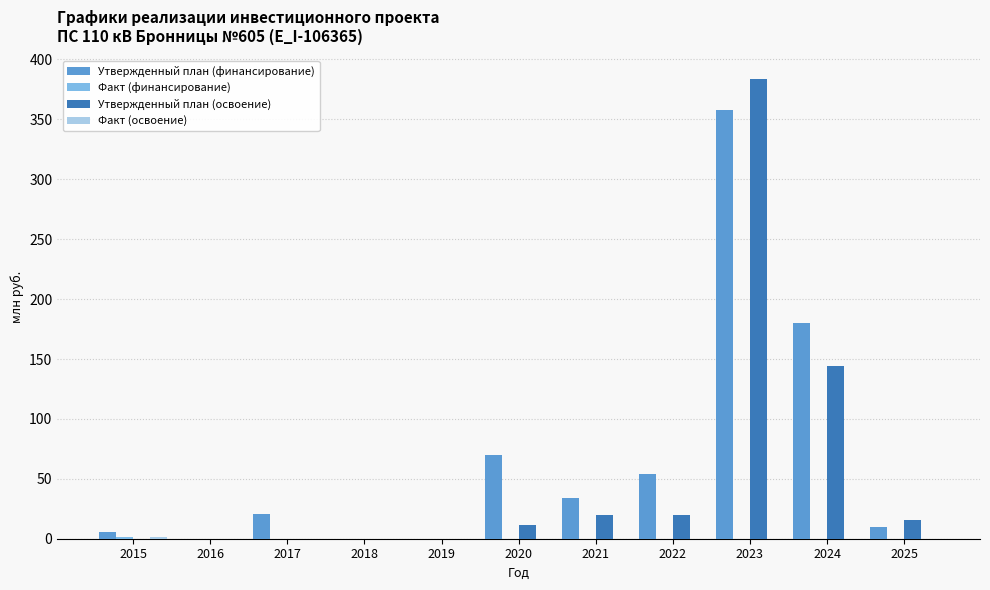

The Утвержденный план (освоение) series shows 33.6 at 2021. True or false?

False